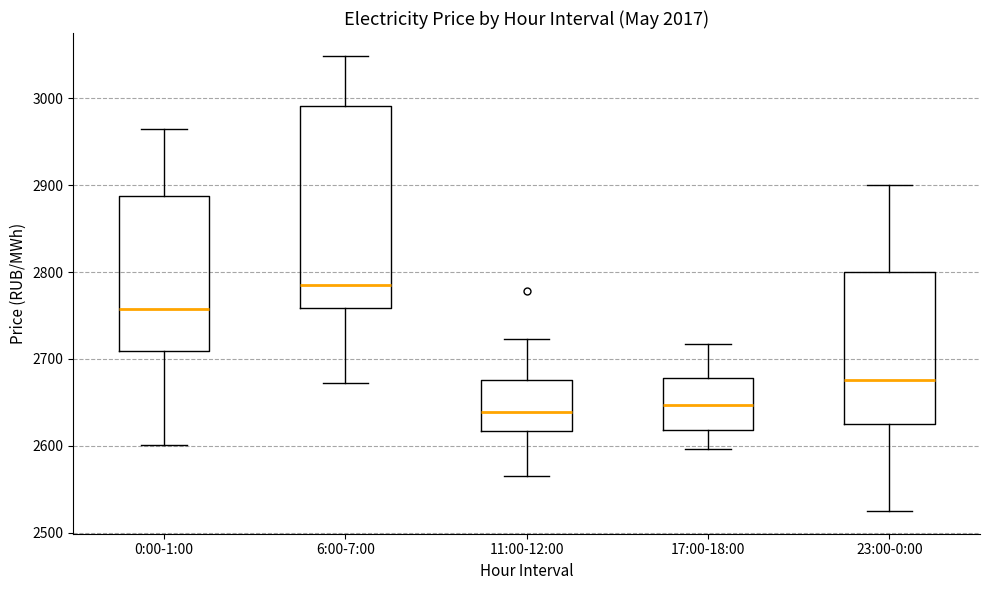

Where does the upper whisker of the box for 11:00-12:00 end on the y-axis? The values are not printed on the chart, so give them approximately, as read against the axis.

2720